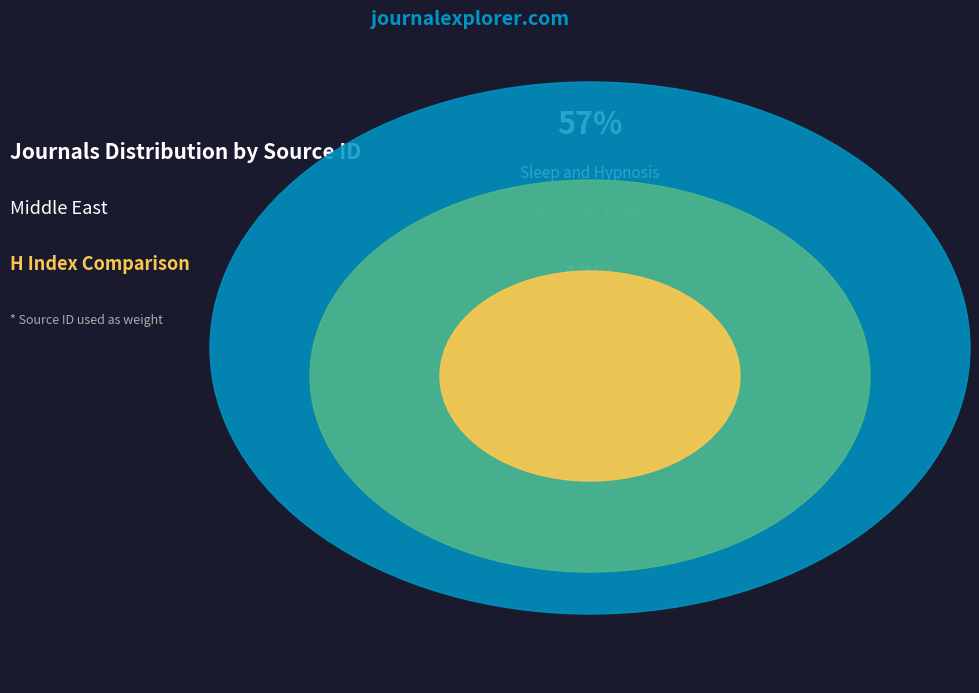

Which slice is the smallest?

Rank 2: Iranian Journal of Medical Sciences